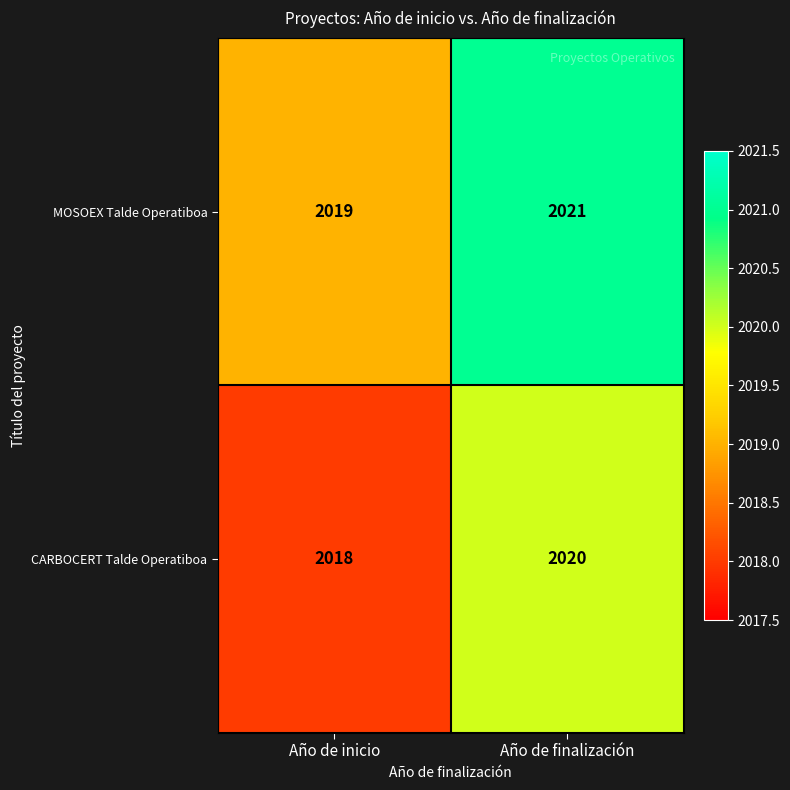

Reading left to right, transcribe all the data shown in this chart.

MOSOEX Talde Operatiboa: Año de inicio=2019	Año de finalización=2021
CARBOCERT Talde Operatiboa: Año de inicio=2018	Año de finalización=2020